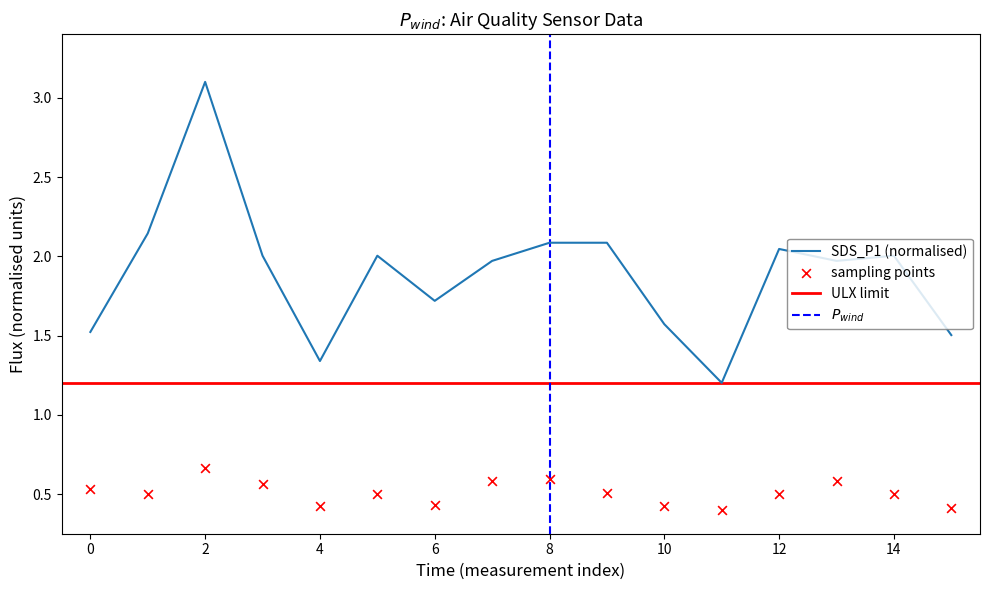

At how many categories does at least one series exceed 1?

16